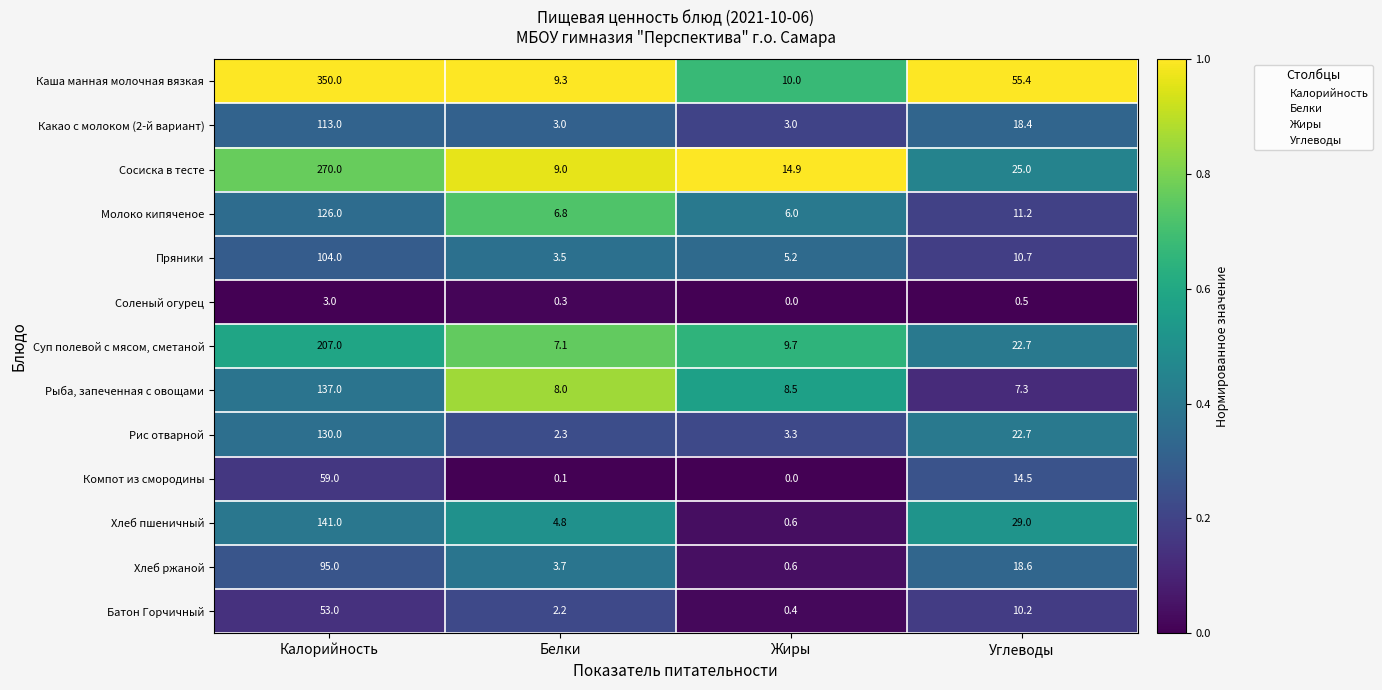

The value of Хлеб пшеничный at Жиры is 0.6. True or false?

True